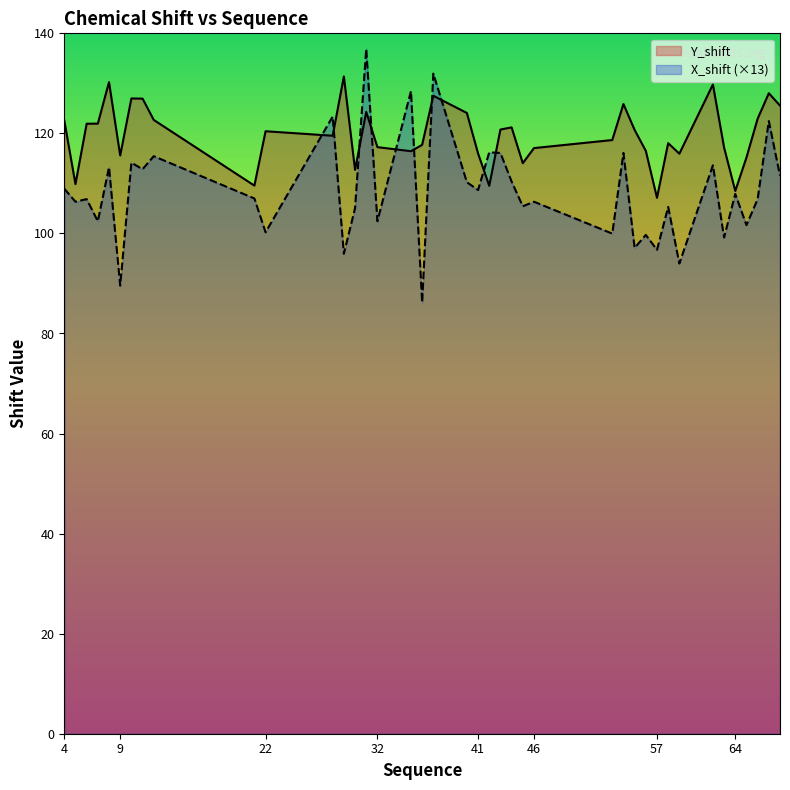

Where is the first local minimum for Y_shift?

5